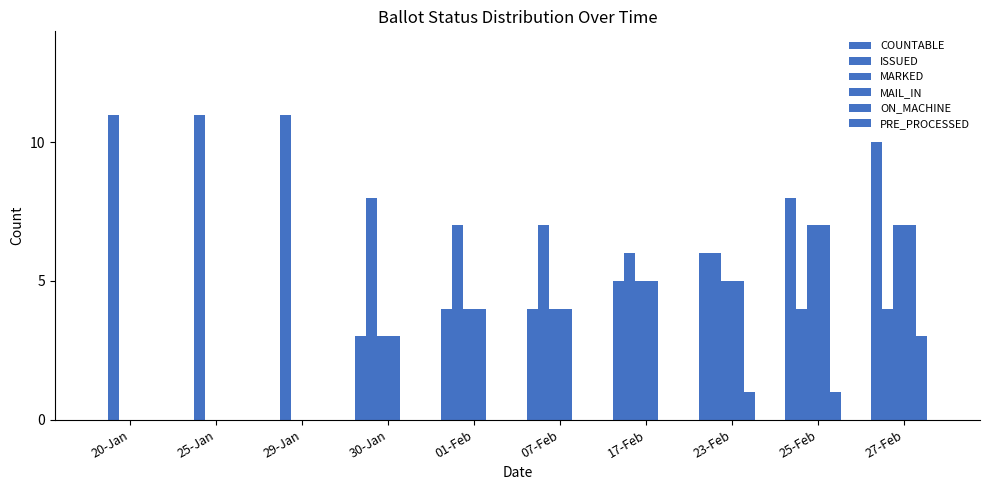

List the series in order of their peak value, lowest first.

PRE_PROCESSED, ON_MACHINE, MARKED, MAIL_IN, COUNTABLE, ISSUED